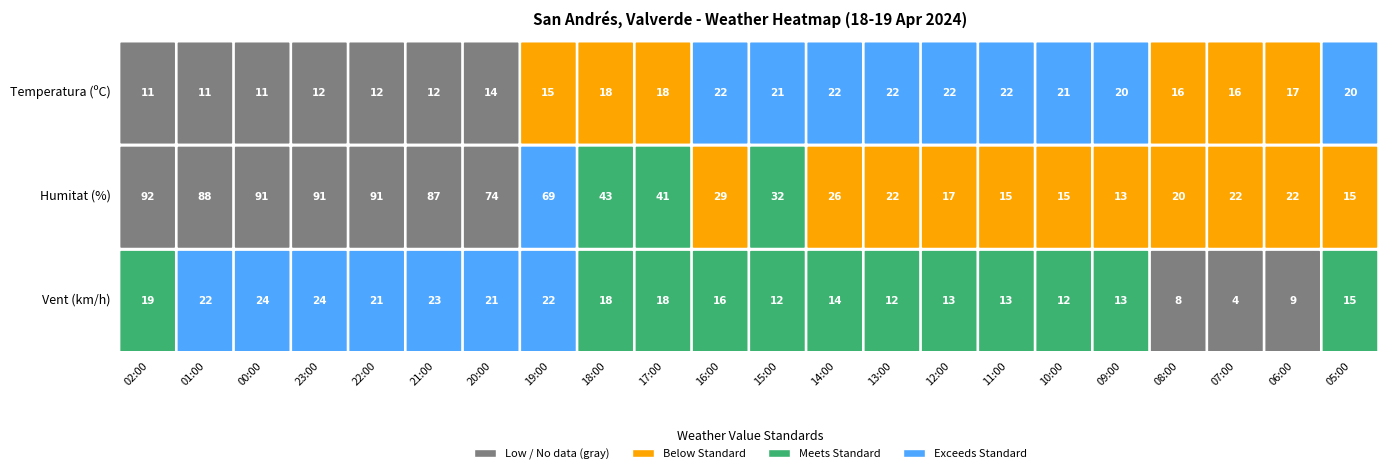

The Humitat series shows 15.0 at 11:00. True or false?

True